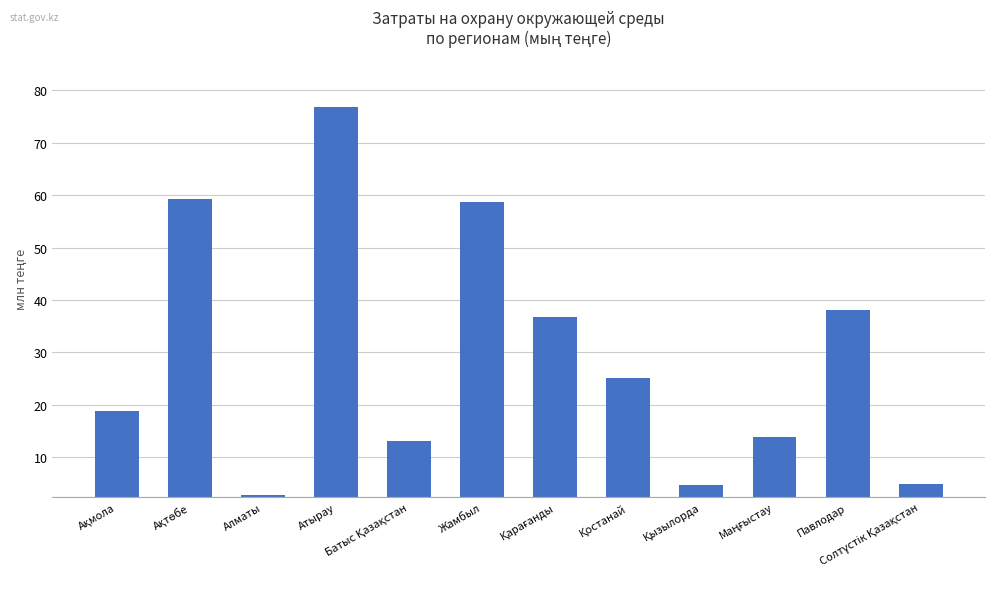

What is the sum of all values?

352845846